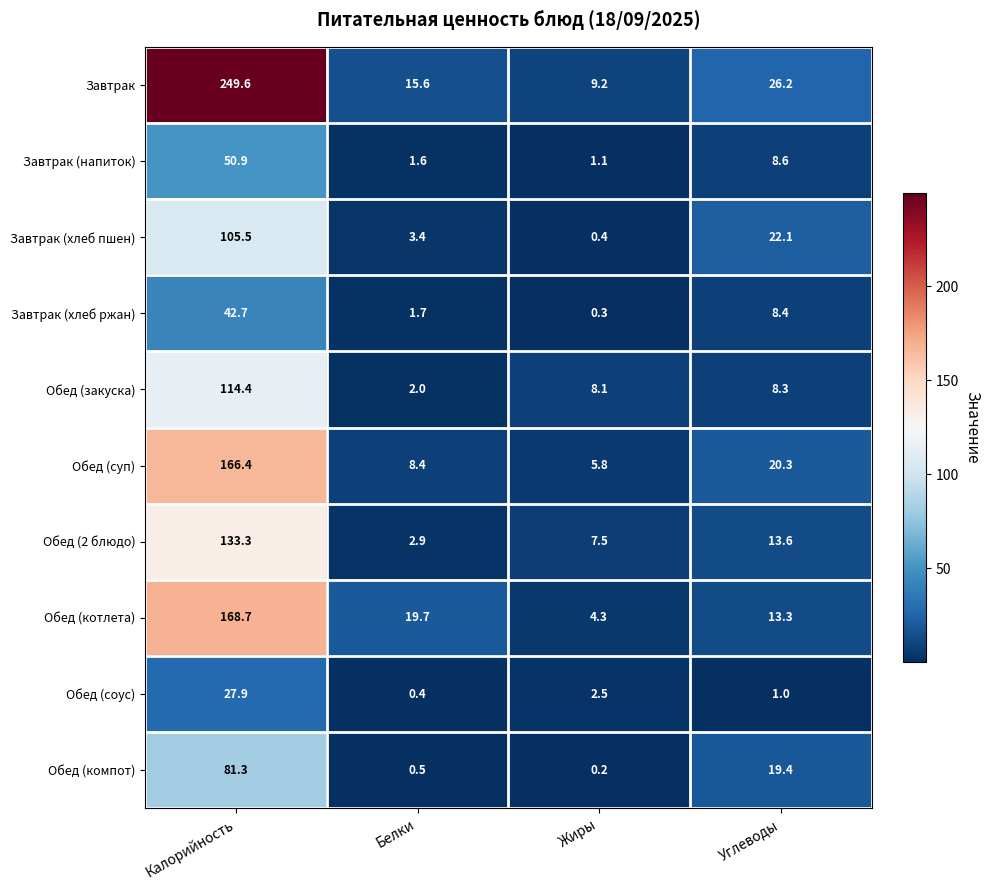

What is the difference between the maximum and minimum values in the Обед (котлета) series?

164.4